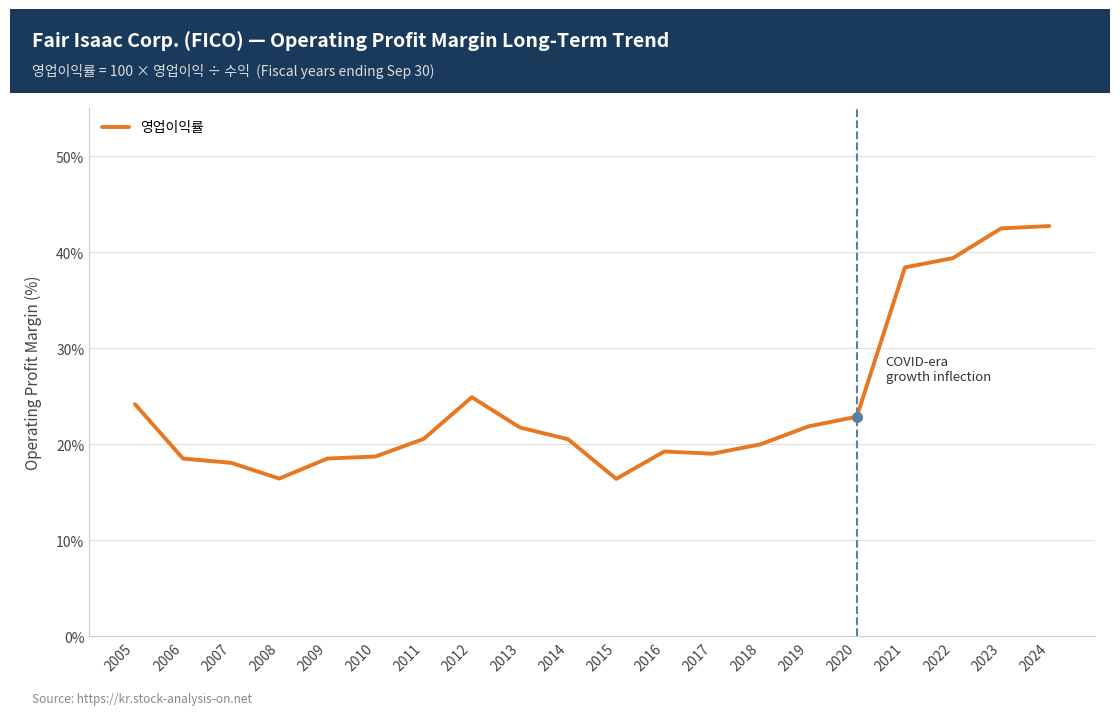

What is the minimum value shown in the chart?

16.4